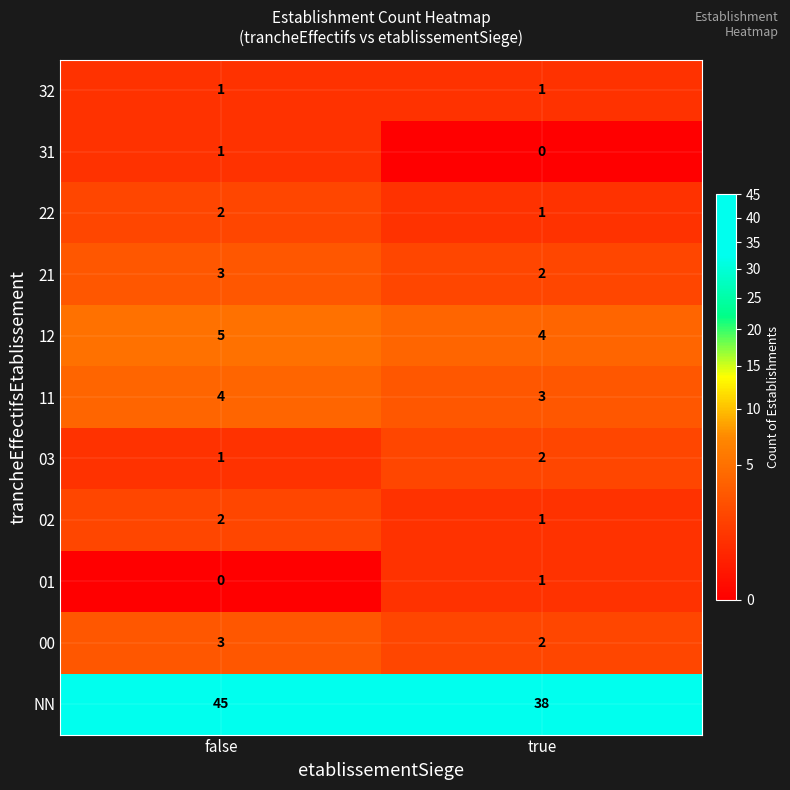

Reading left to right, transcribe all the data shown in this chart.

32: 1	1
31: 1	0
22: 2	1
21: 3	2
12: 5	4
11: 4	3
03: 1	2
02: 2	1
01: 0	1
00: 3	2
NN: 45	38